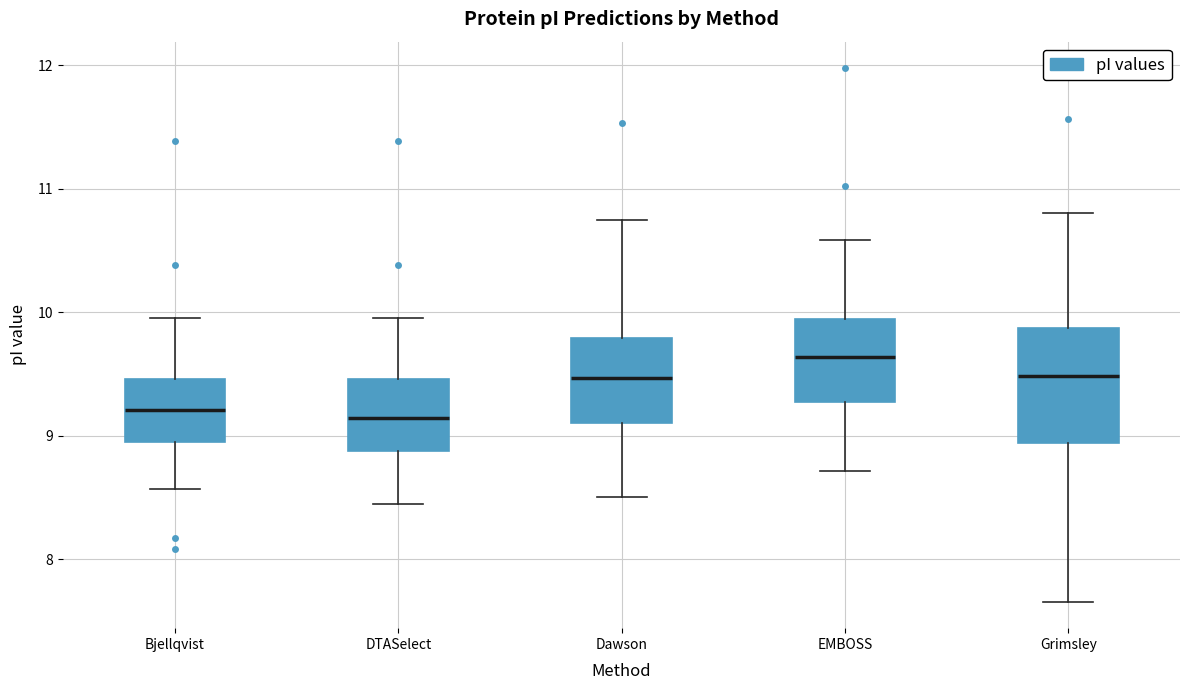

Which box's median line is the highest?

EMBOSS